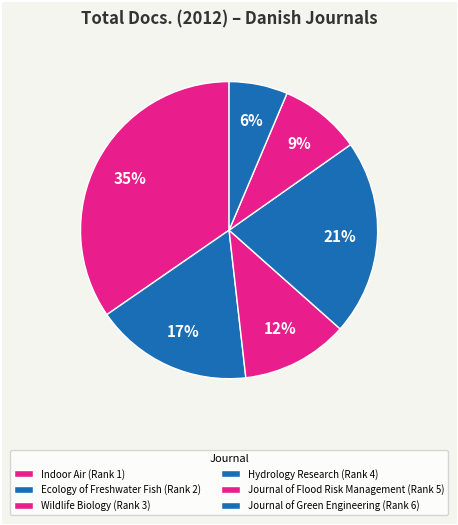

How many segments does this pie chart have?

6